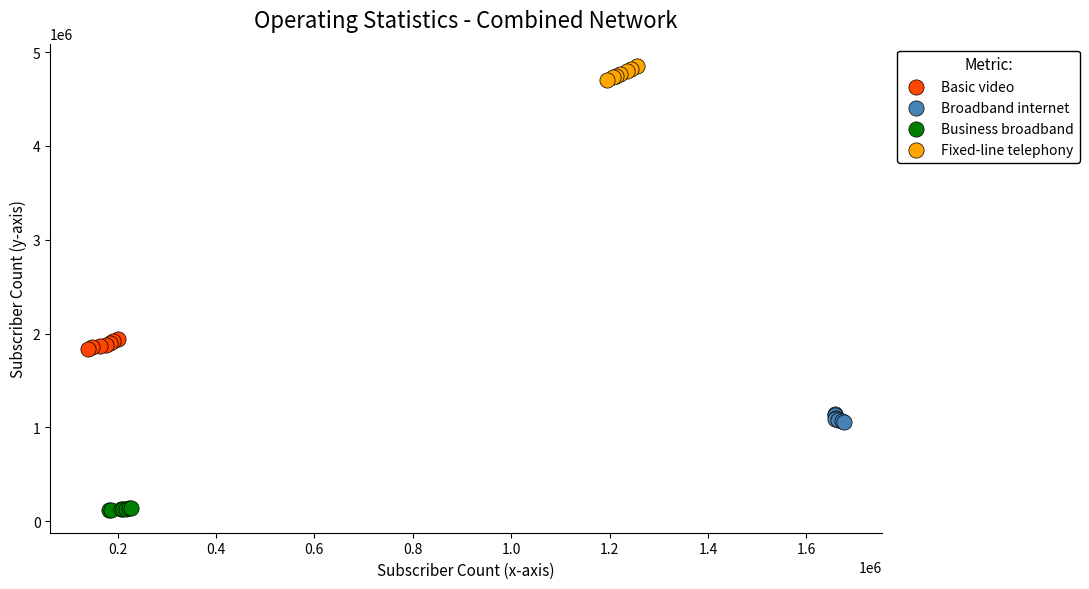

Which series contains the highest Y value?

Fixed-line telephony